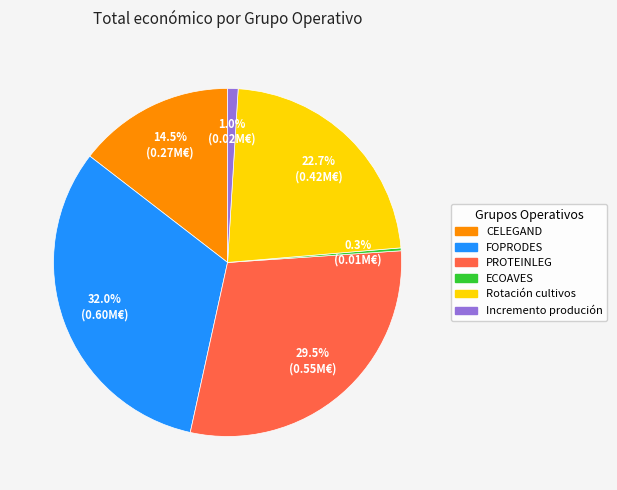

Which slice is the largest?

FOPRODES